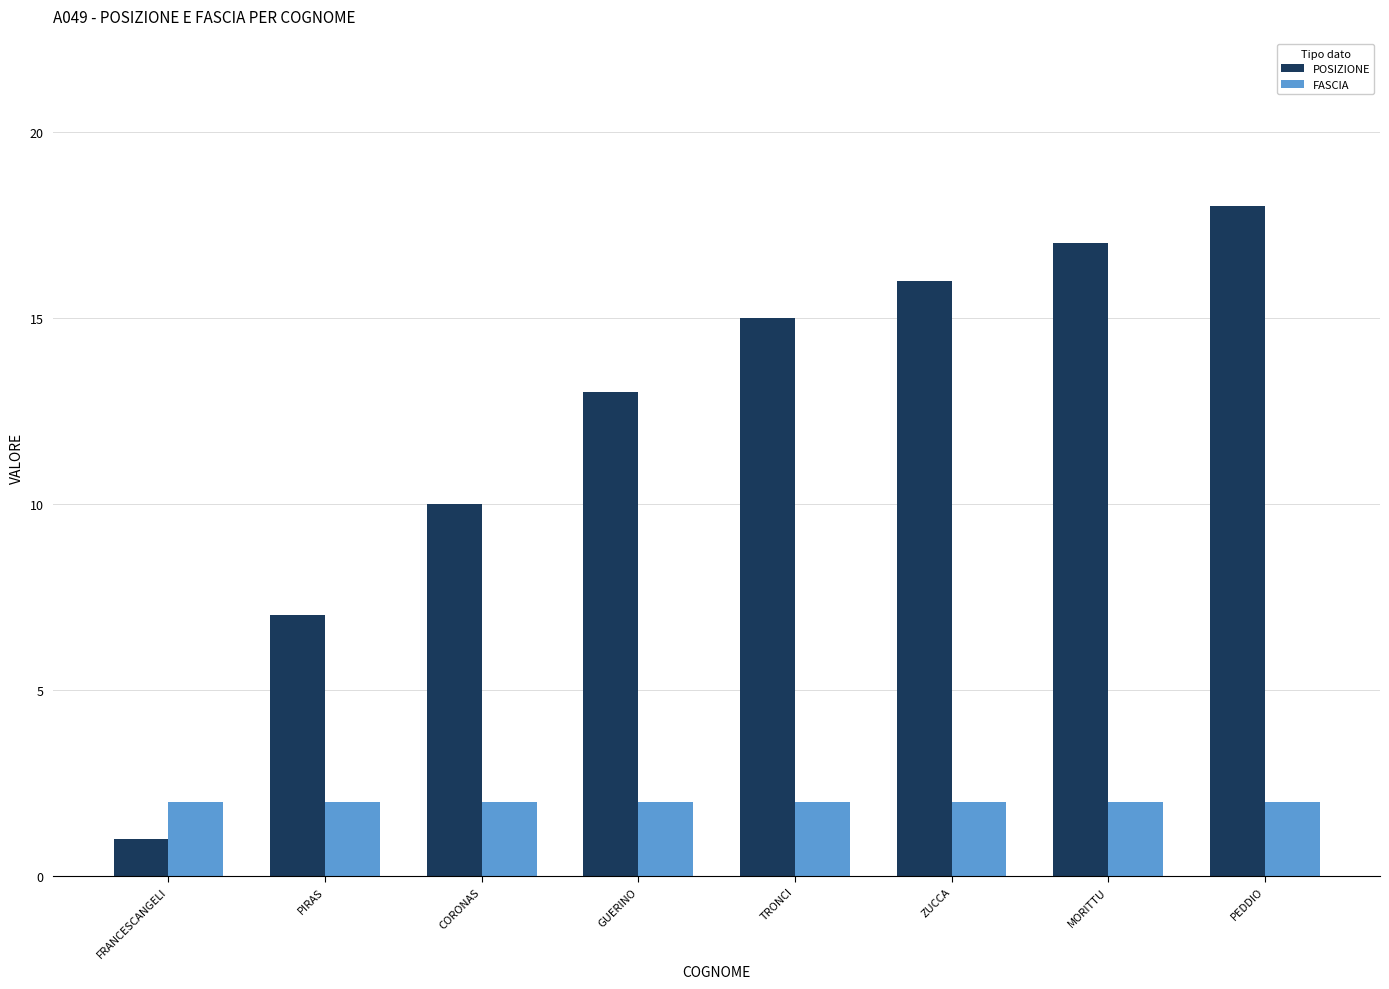

Which series has the largest total across all categories?

POSIZIONE